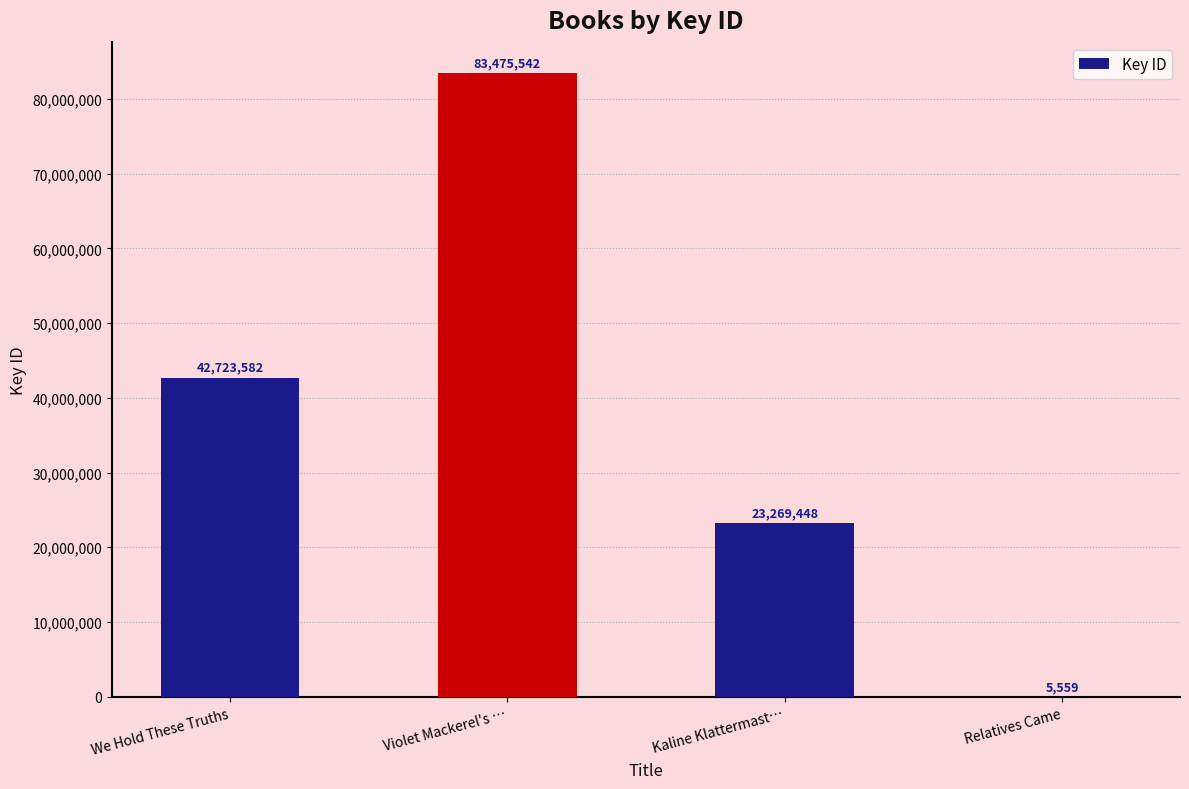

Reading left to right, what are all the values shown in this chart?

We Hold These Truths=42723582	Violet Mackerel's …=83475542	Kaline Klattermast…=23269448	Relatives Came=5559